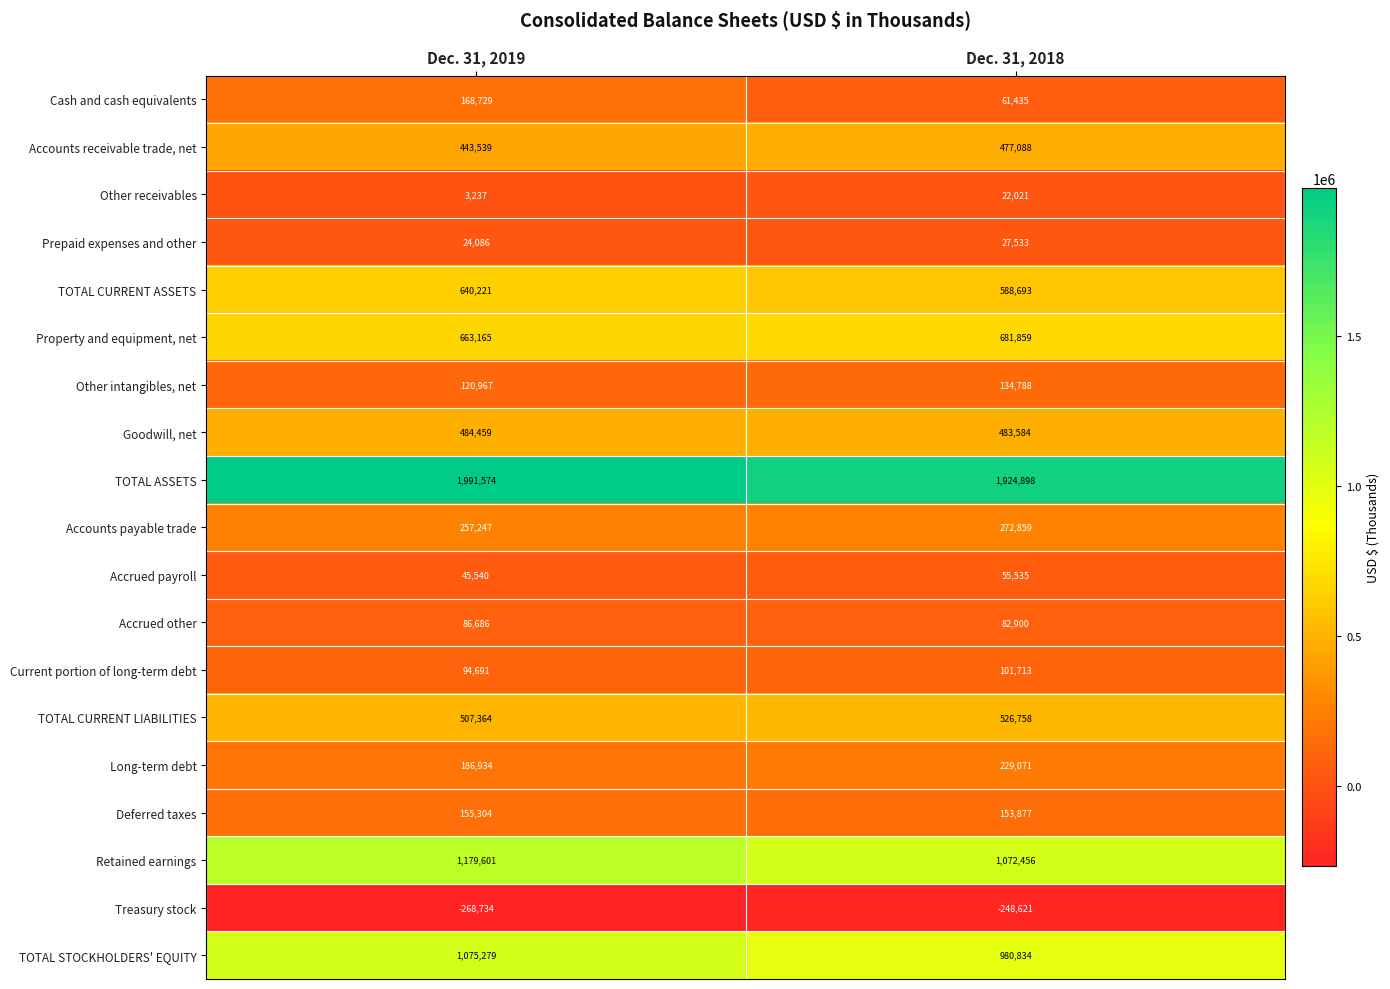

List the series in order of their peak value, highest first.

TOTAL ASSETS, Retained earnings, TOTAL STOCKHOLDERS' EQUITY, Property and equipment, net, TOTAL CURRENT ASSETS, TOTAL CURRENT LIABILITIES, Goodwill, net, Accounts receivable trade, net, Accounts payable trade, Long-term debt, Cash and cash equivalents, Deferred taxes, Other intangibles, net, Current portion of long-term debt, Accrued other, Accrued payroll, Prepaid expenses and other, Other receivables, Treasury stock